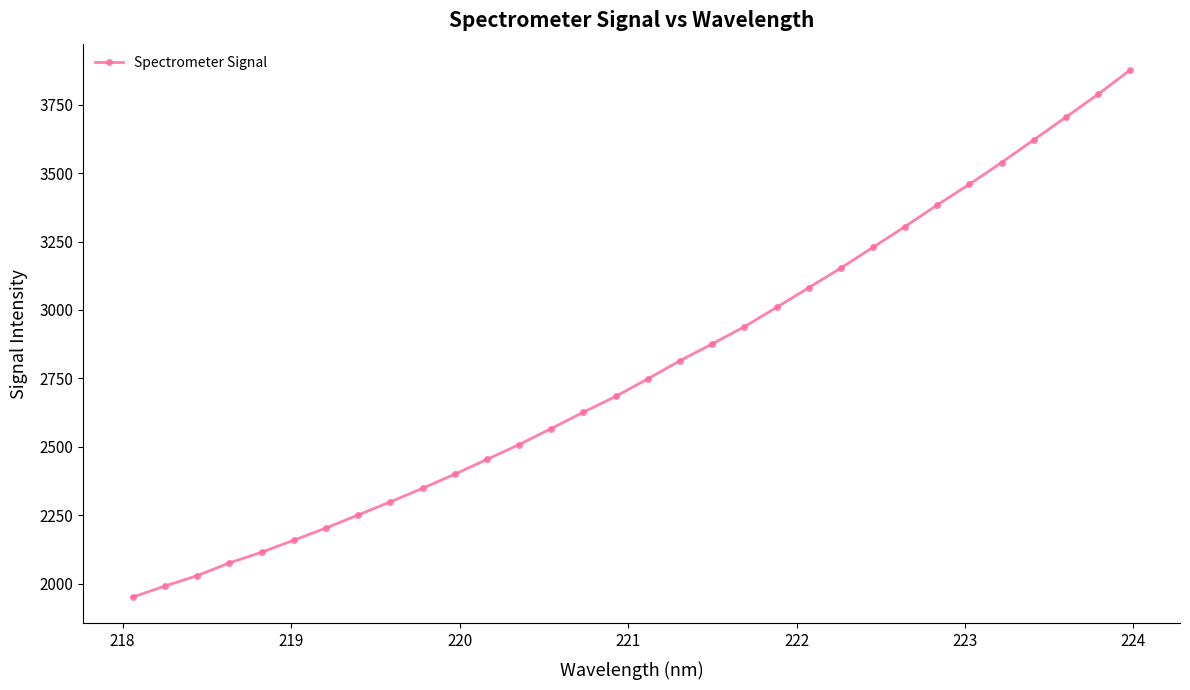

True or false: the data has more than 1 interior local peaks.

False